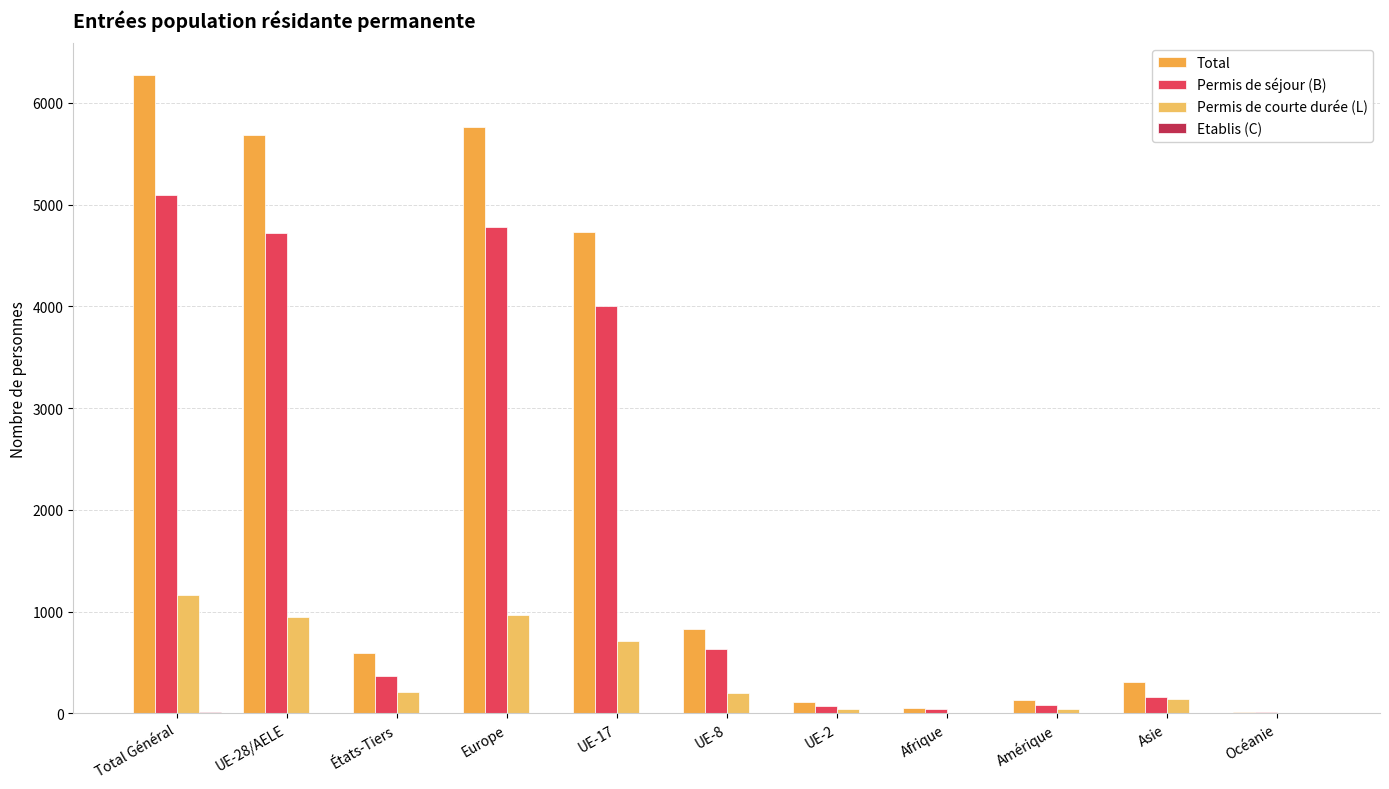

What is the sum of the Permis de séjour (B) values at Océanie and États-Tiers?

382